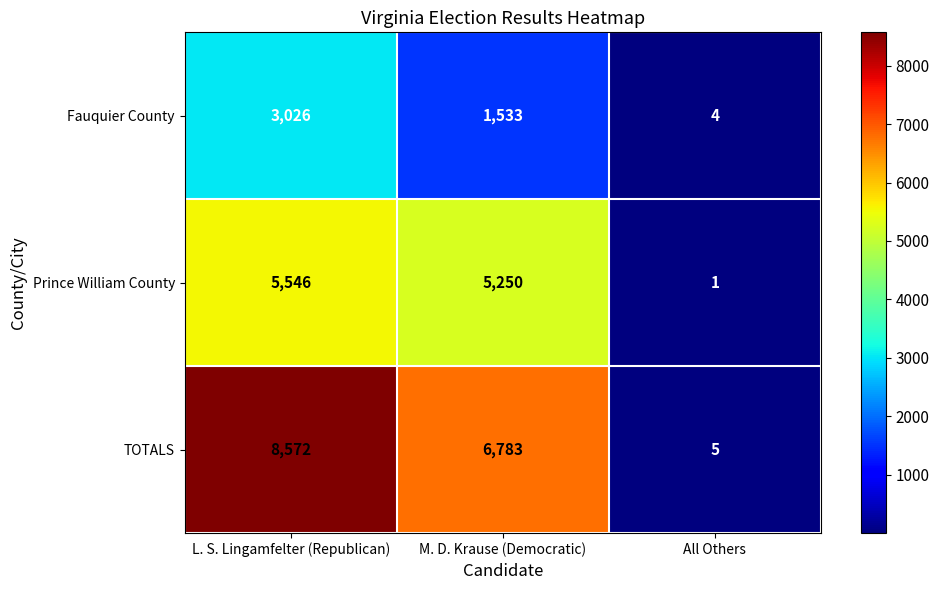

Reading left to right, list all the values displayed in this chart.

Fauquier County: 3026	1533	4
Prince William County: 5546	5250	1
TOTALS: 8572	6783	5